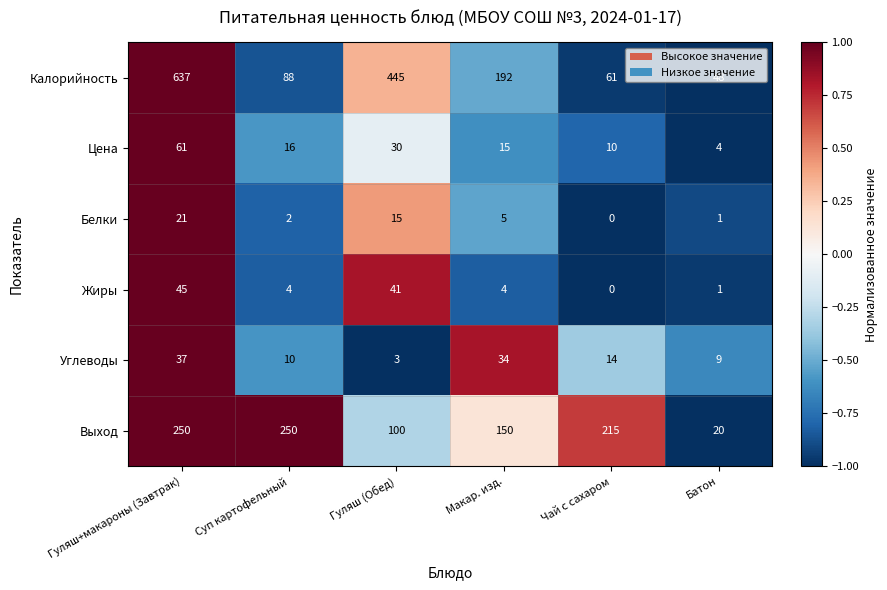

How many values in Жиры are above zero?

5